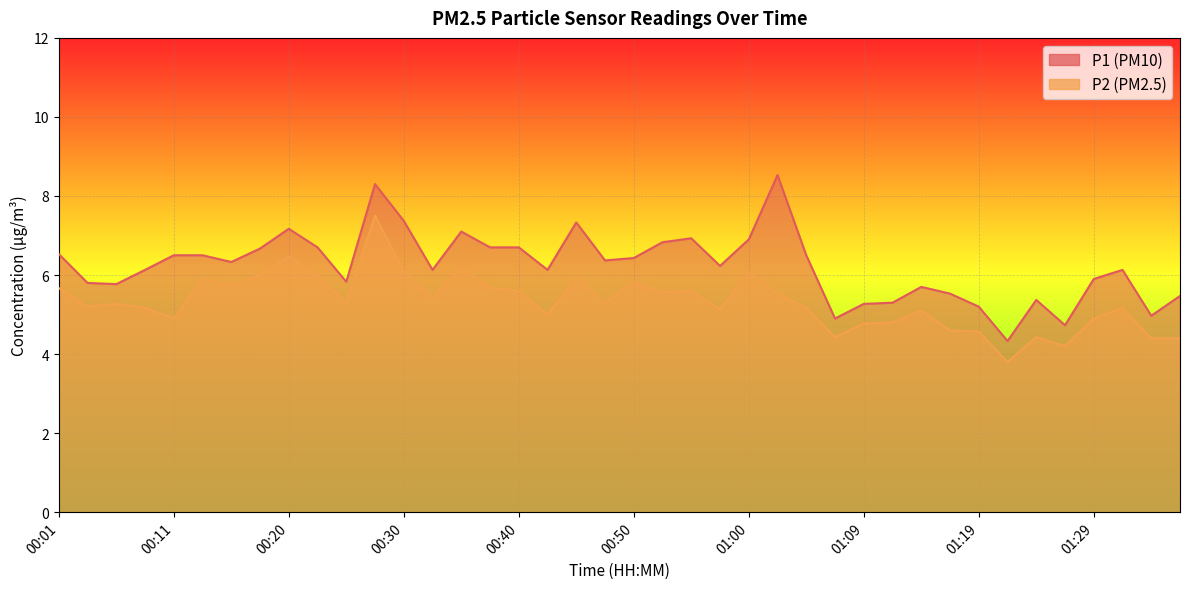

Reading left to right, what are all the values shown in this chart?

P1: 6.5	5.8	5.8	6.1	6.5	6.5	6.3	6.7	7.2	6.7	5.8	8.3	7.4	6.1	7.1	6.7	6.7	6.1	7.3	6.4	6.4	6.8	6.9	6.2	6.9	8.5	6.5	4.9	5.3	5.3	5.7	5.5	5.2	4.3	5.4	4.7	5.9	6.1	5.0	5.5
P2: 5.7	5.2	5.3	5.2	4.9	5.9	5.7	6.0	6.5	6.0	5.3	7.5	6.1	5.4	6.2	5.7	5.6	5.0	5.9	5.3	5.8	5.6	5.6	5.1	6.1	5.5	5.2	4.4	4.8	4.8	5.1	4.6	4.6	3.8	4.4	4.2	4.9	5.2	4.4	4.4